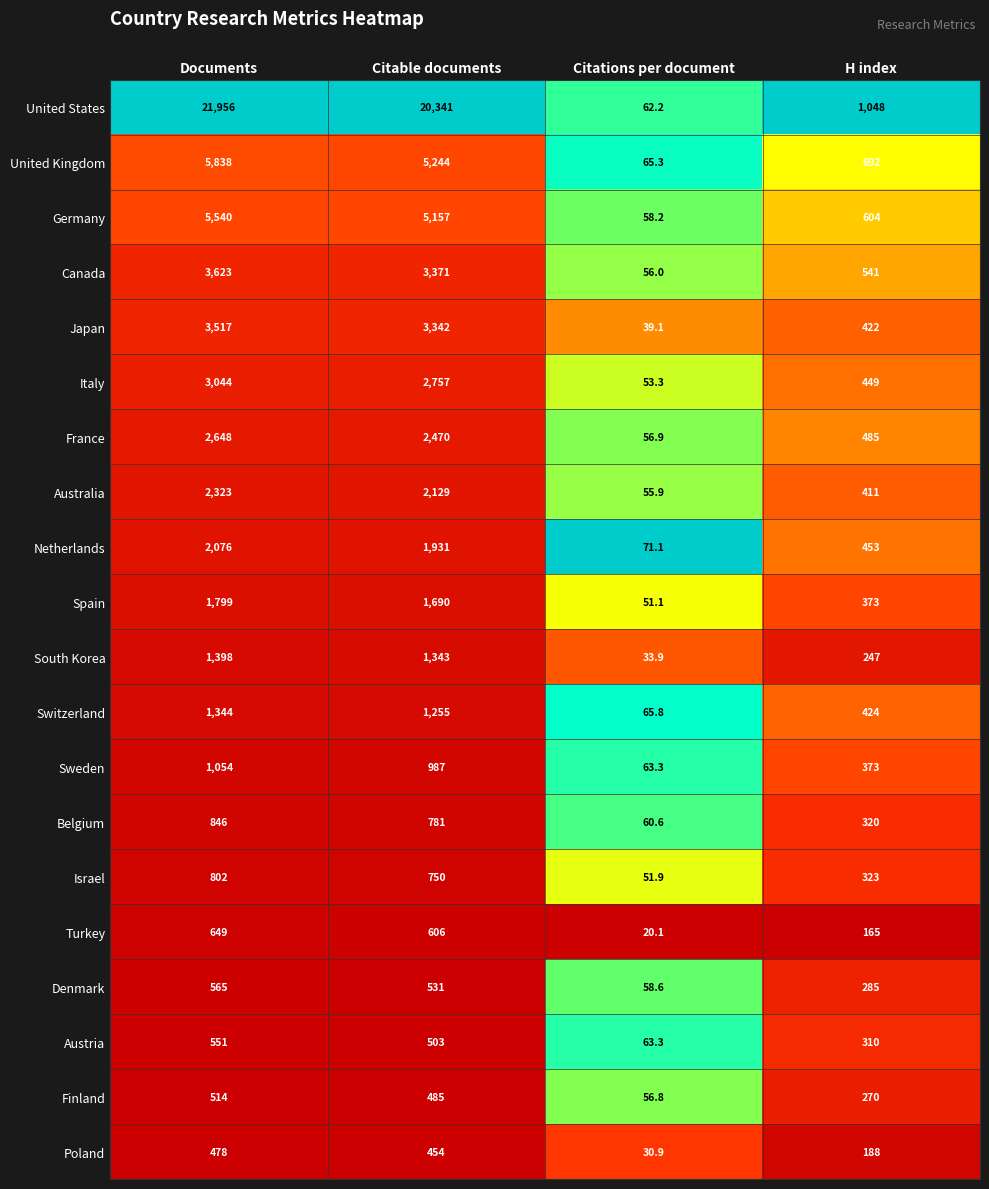

The value of Poland at Citations per document is 30.9. True or false?

True